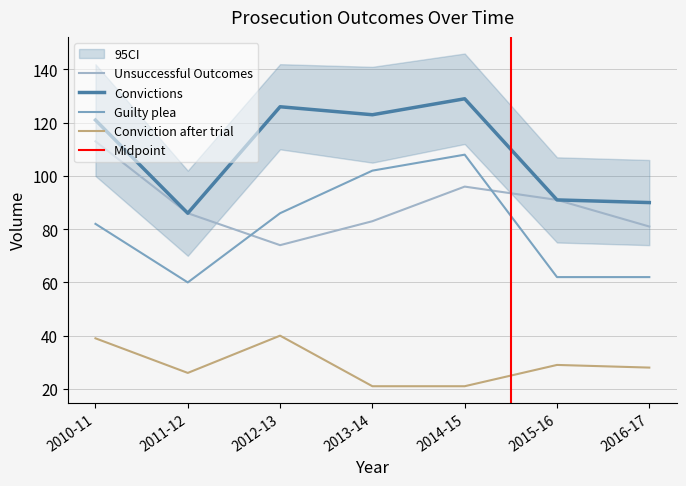

Reading left to right, transcribe all the data shown in this chart.

Unsuccessful Outcomes: 113	86	74	83	96	91	81
Convictions: 121	86	126	123	129	91	90
Guilty plea: 82	60	86	102	108	62	62
Conviction after trial: 39	26	40	21	21	29	28